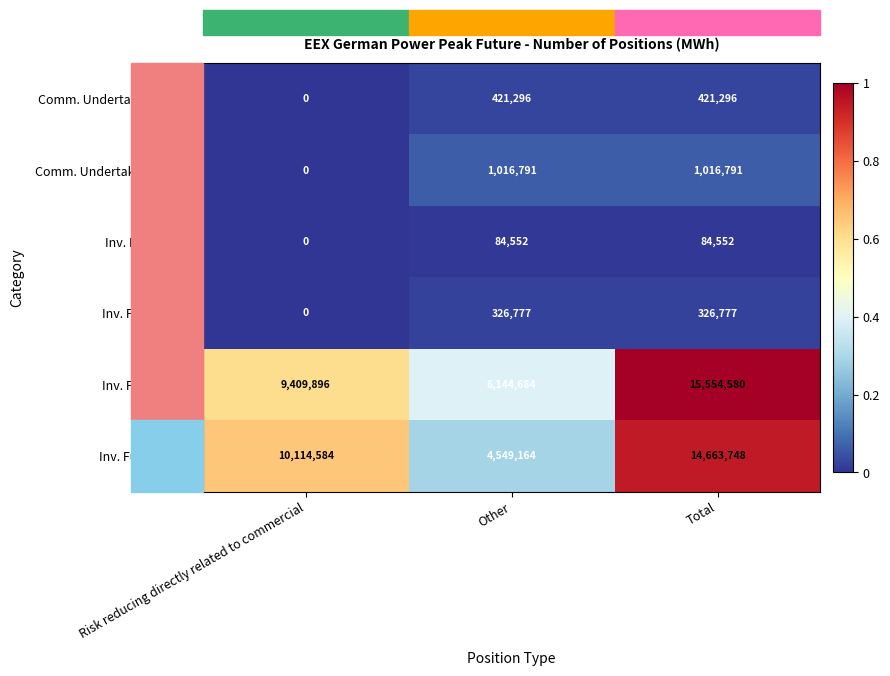

At which category is the sum across all series the highest?

Total